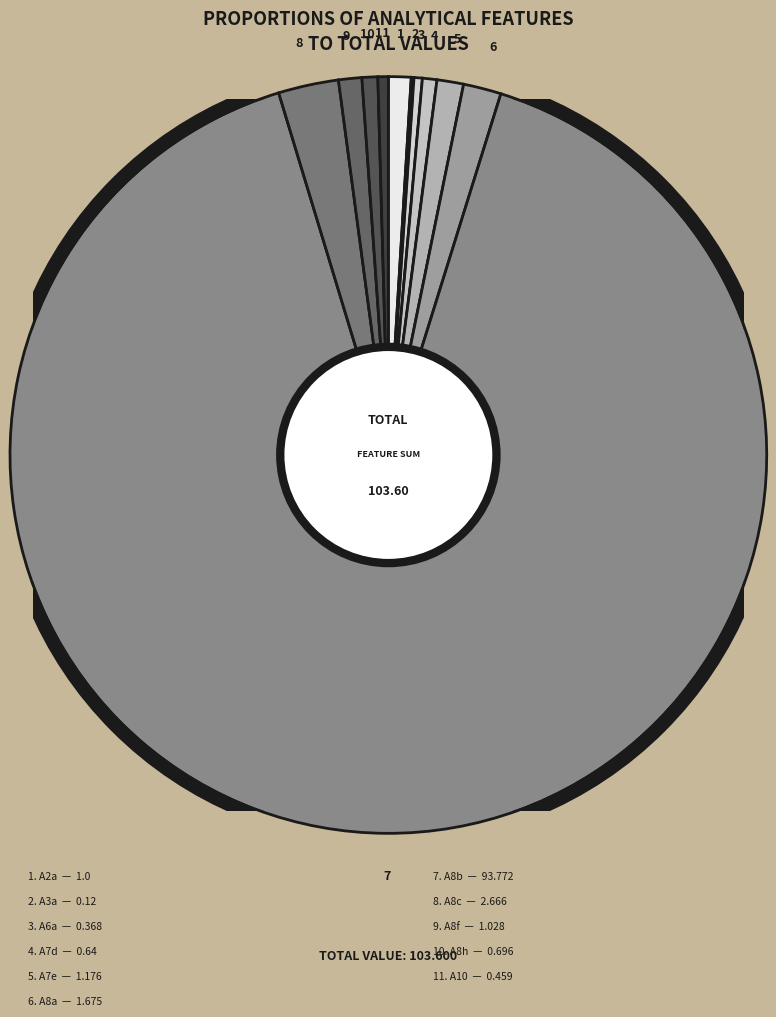

To the nearest percent, what is the difference between the largest and smallest slice percentages?

90%